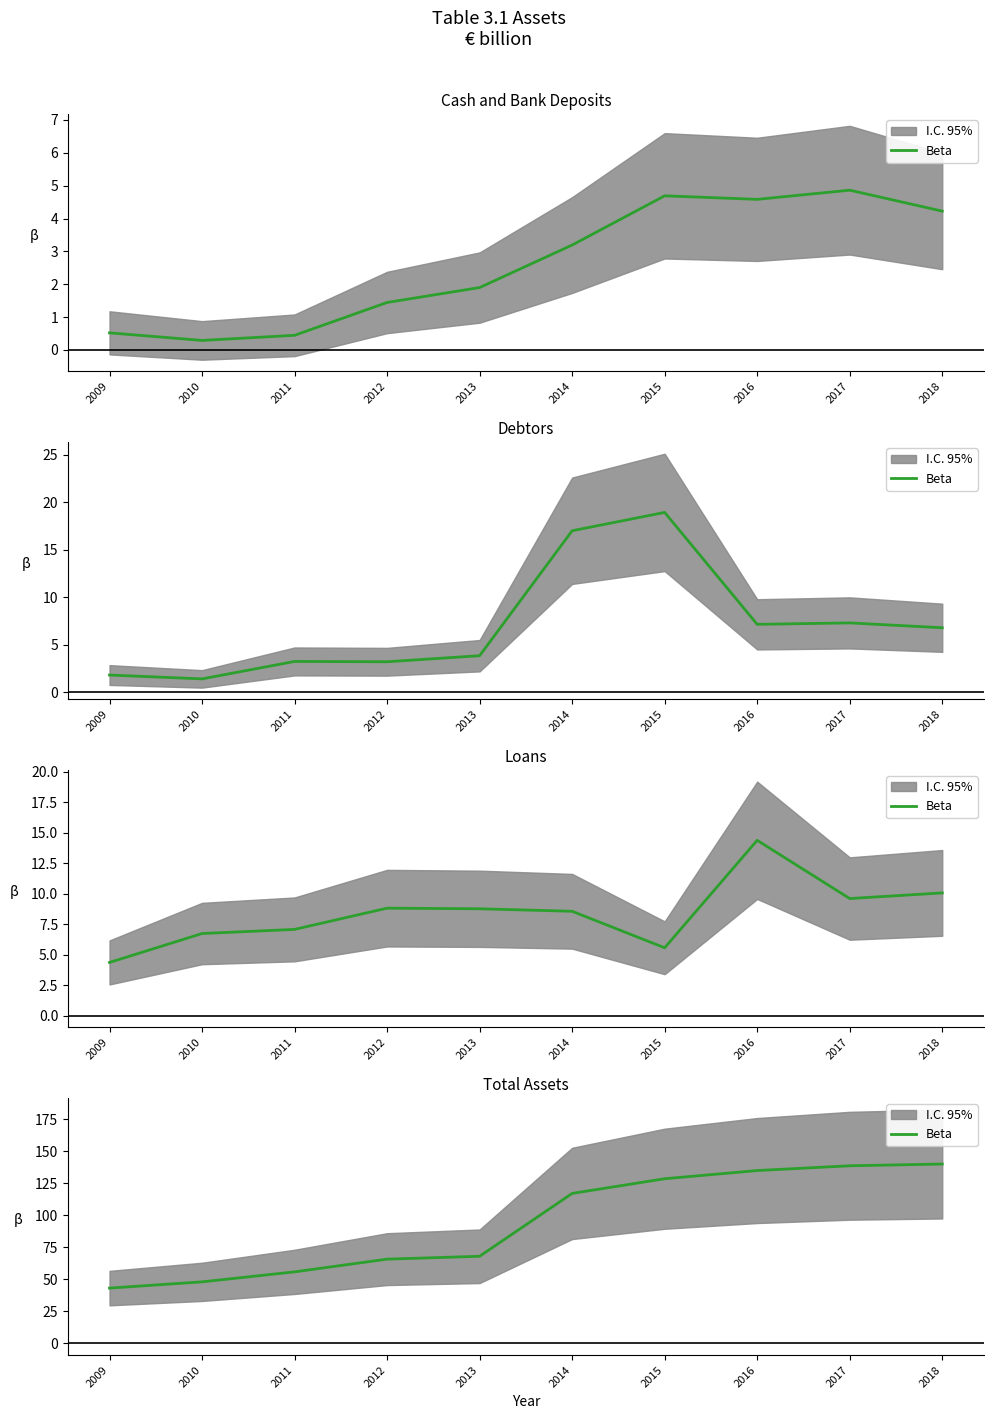

List the labels in order of value, smallest first.

2009, 2010, 2011, 2012, 2013, 2014, 2015, 2016, 2017, 2018